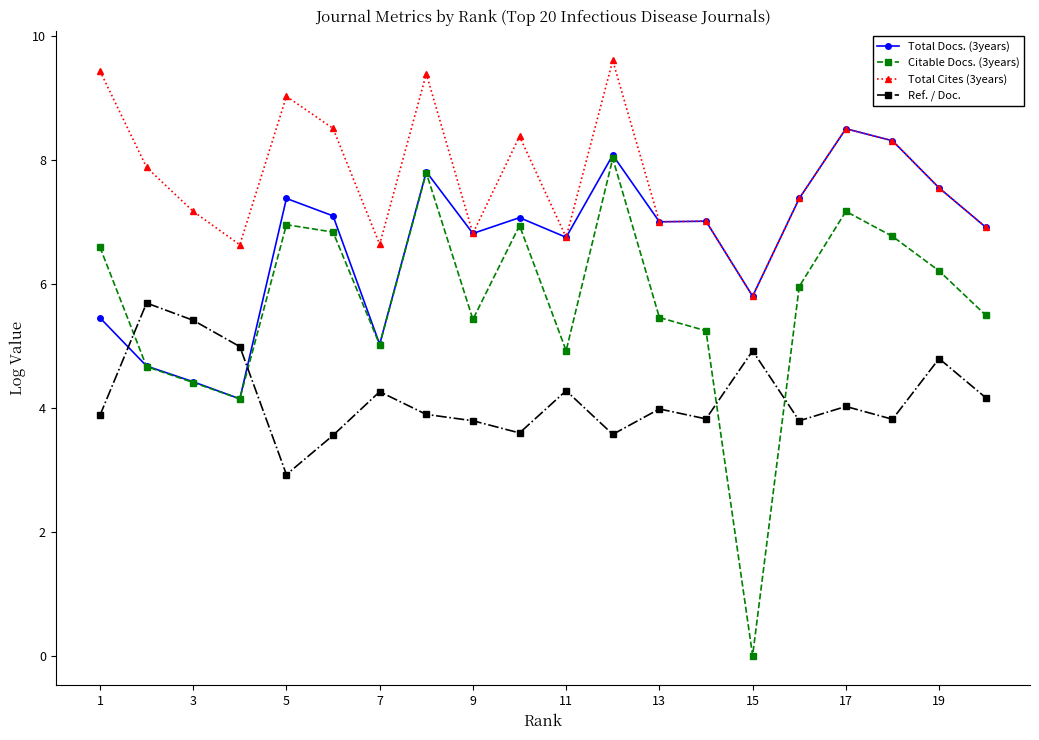

Which series ends up on top after the final intersection of Ref. / Doc. and Citable Docs. (3years)?

Citable Docs. (3years)